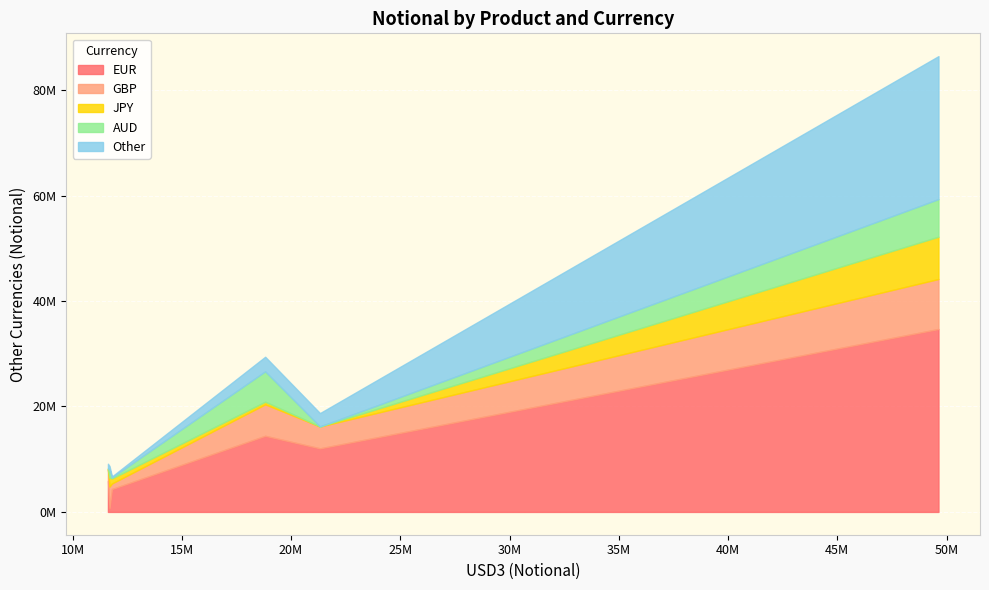

What are all the series names shown in the legend?

EUR, GBP, JPY, AUD, Other